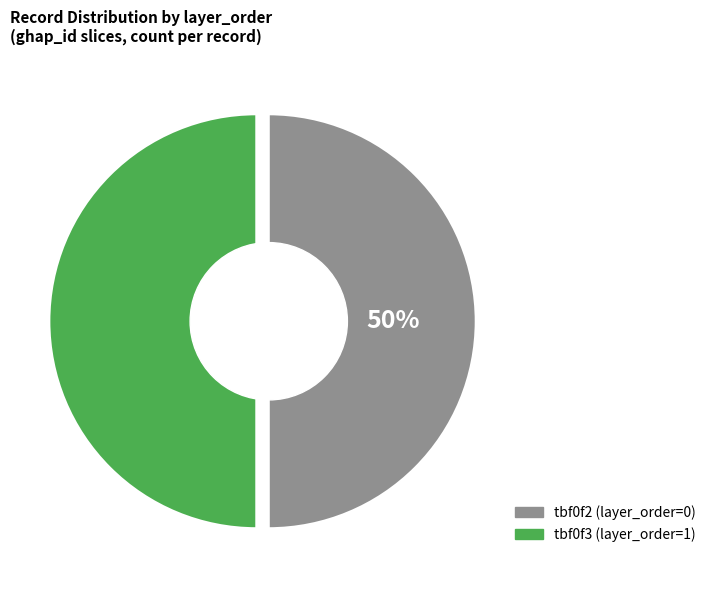

Count the number of slices in the pie.

2